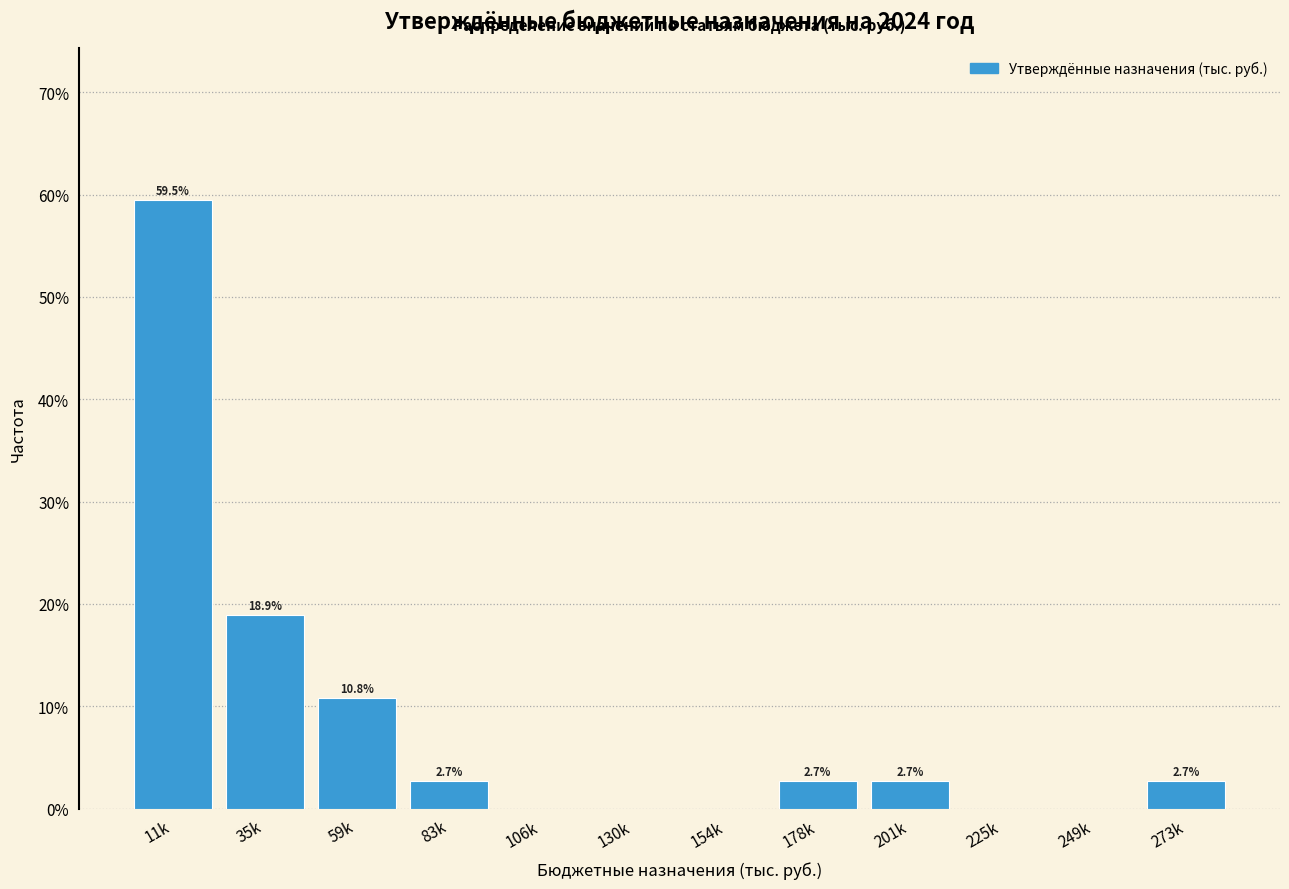

Reading left to right, transcribe all the data shown in this chart.

11k=59.5	35k=18.9	59k=10.8	83k=2.7	106k=0.0	130k=0.0	154k=0.0	178k=2.7	201k=2.7	225k=0.0	249k=0.0	273k=2.7